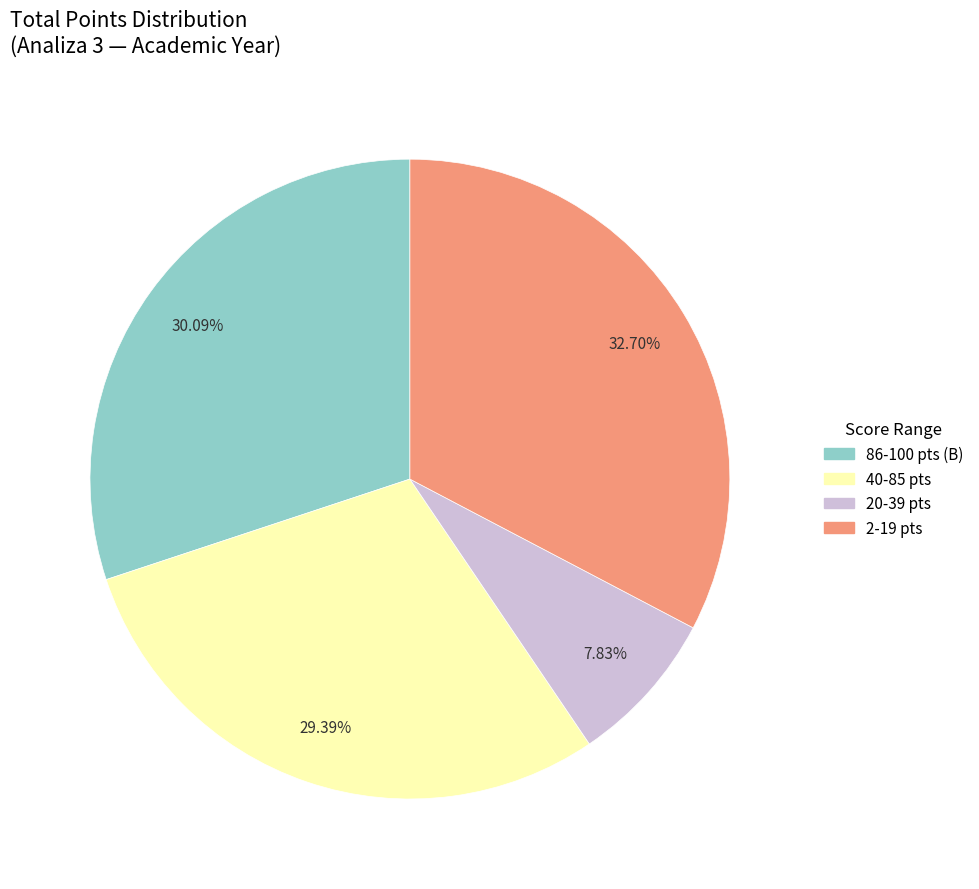

How many slices are in this pie chart?

4